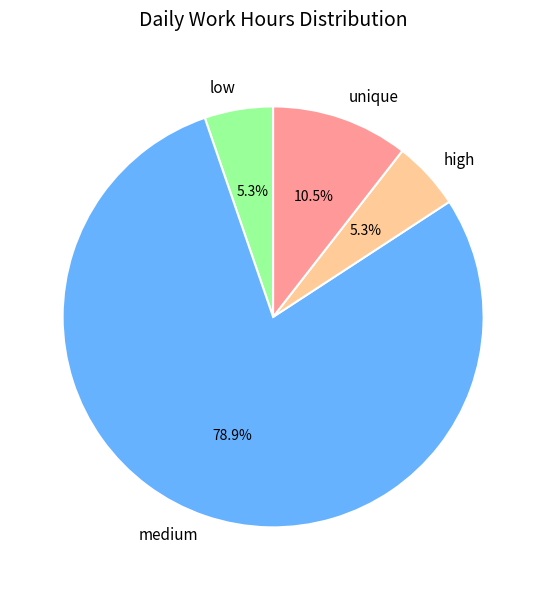

Which slice is the largest?

medium